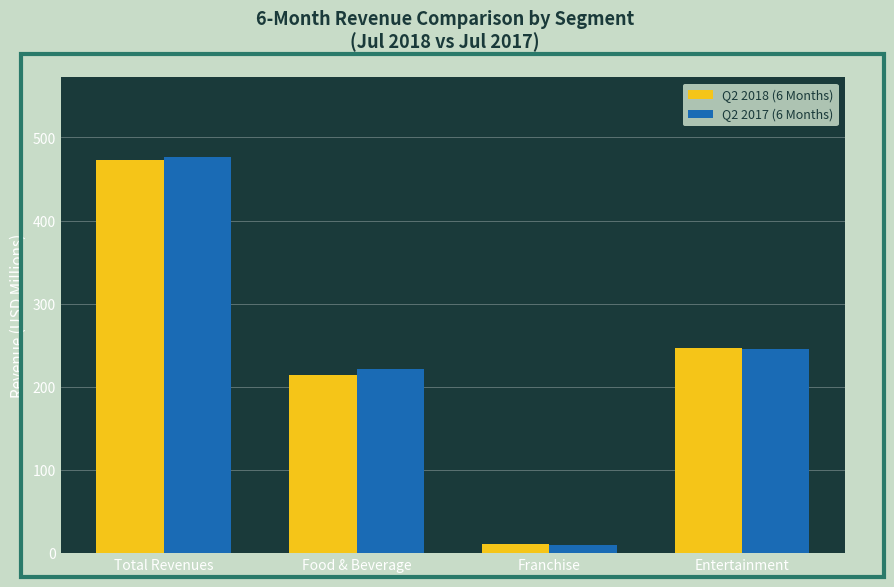

At Food & Beverage, list the series in order from smallest to largest.

Q2 2018 (6 Months), Q2 2017 (6 Months)